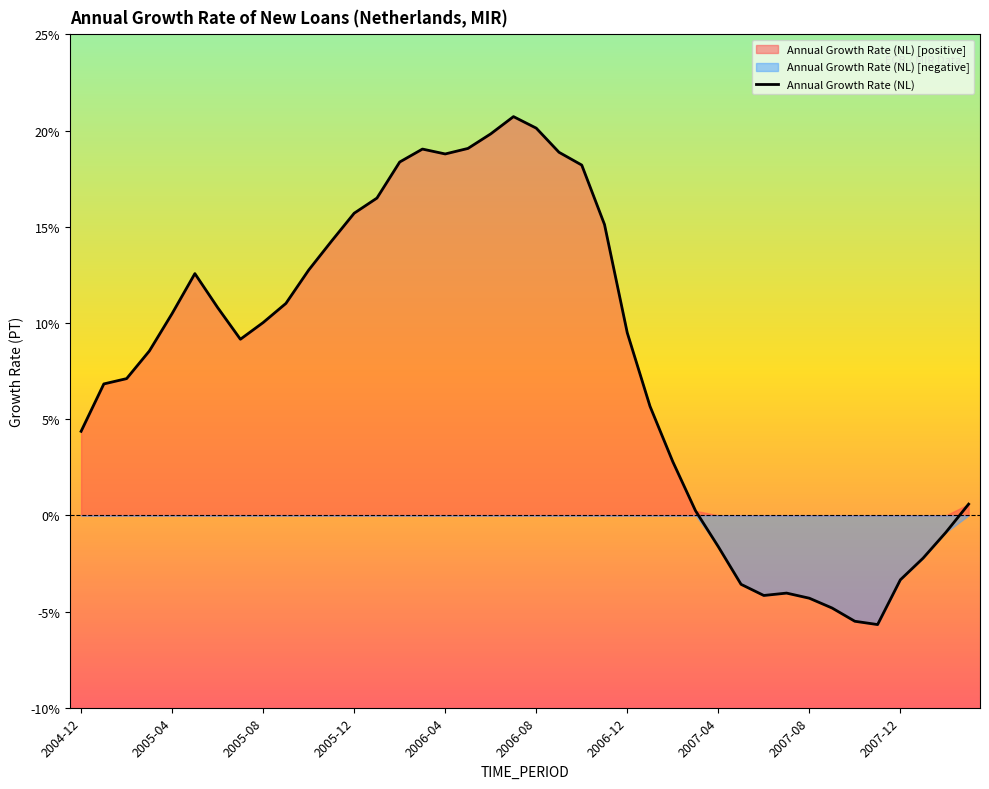

The value of Annual Growth Rate (NL) at 2005-12 is 15.7. True or false?

True